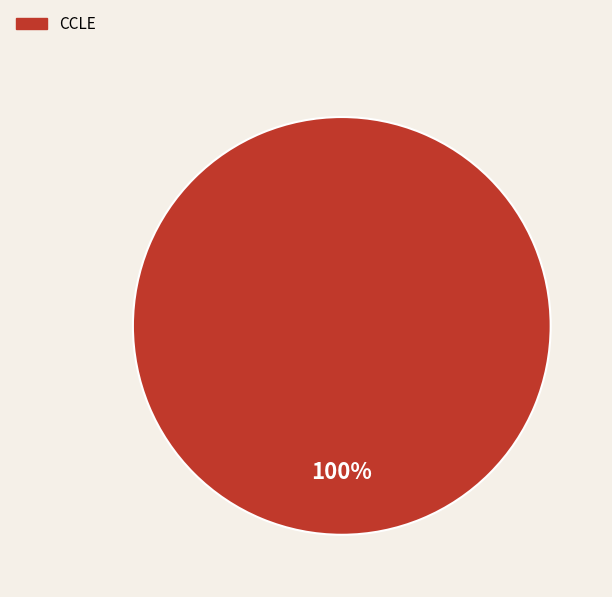

Does any single category account for the majority?

Yes